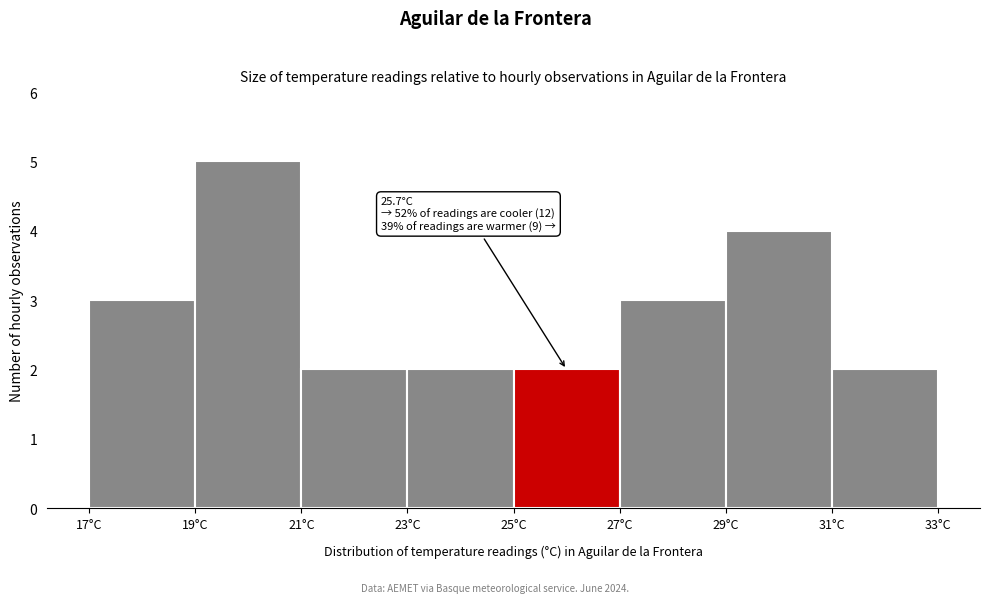

Which range on the x-axis has the tallest bar?

19 to 21